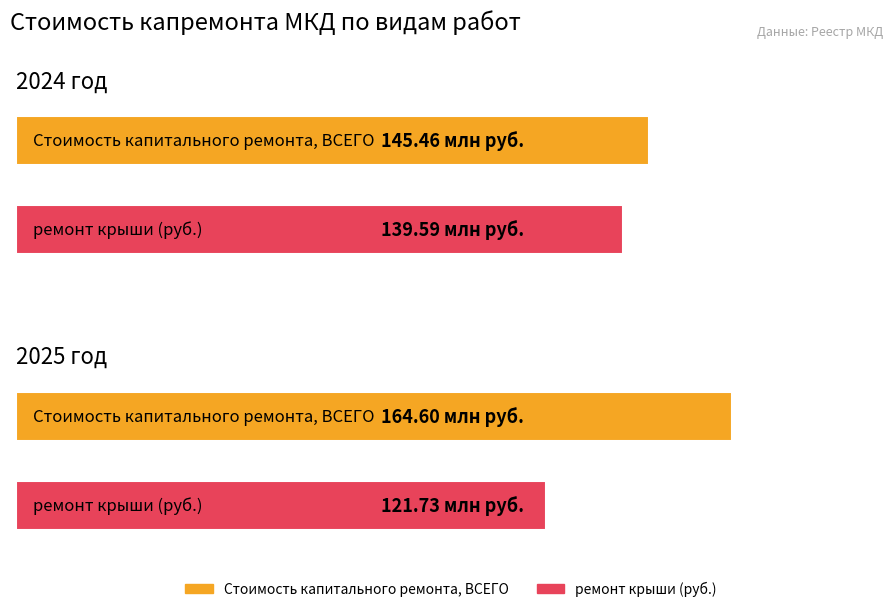

What is the difference between the highest and lowest values at 2025 год?

42866850.6